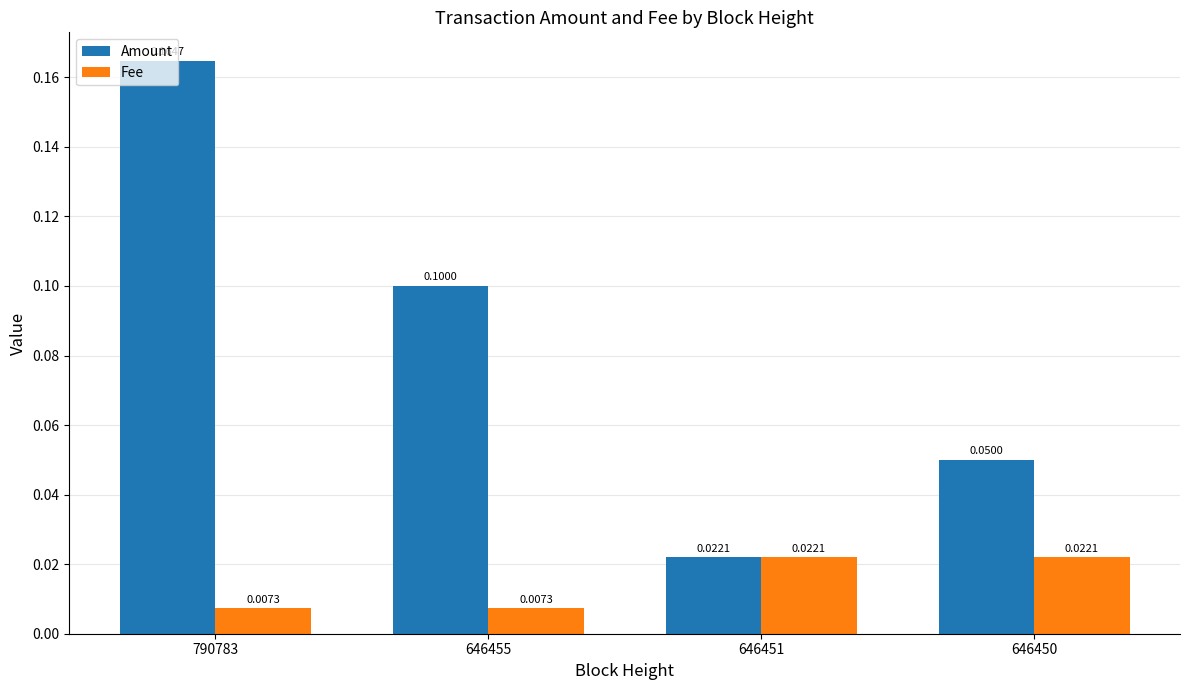

At how many categories does at least one series exceed 0?

4